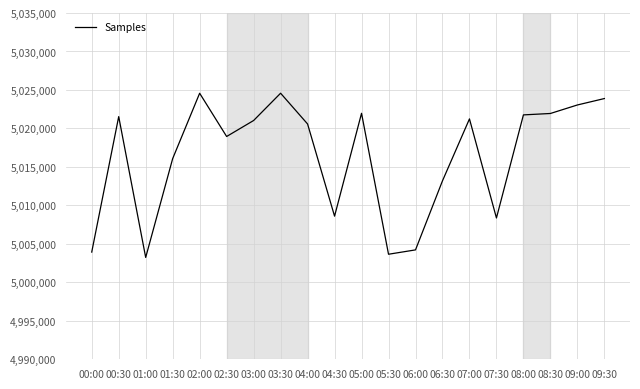

What position from the left is 03:30?

8